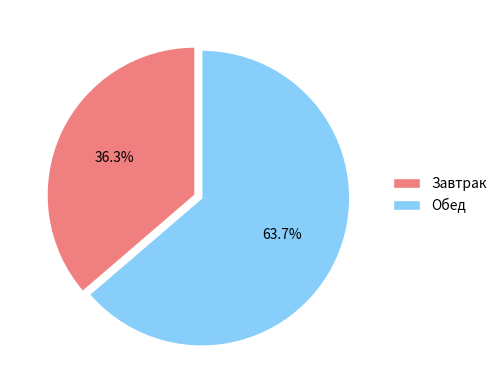

To the nearest percent, what is the combined percentage of Завтрак and Обед?

100%